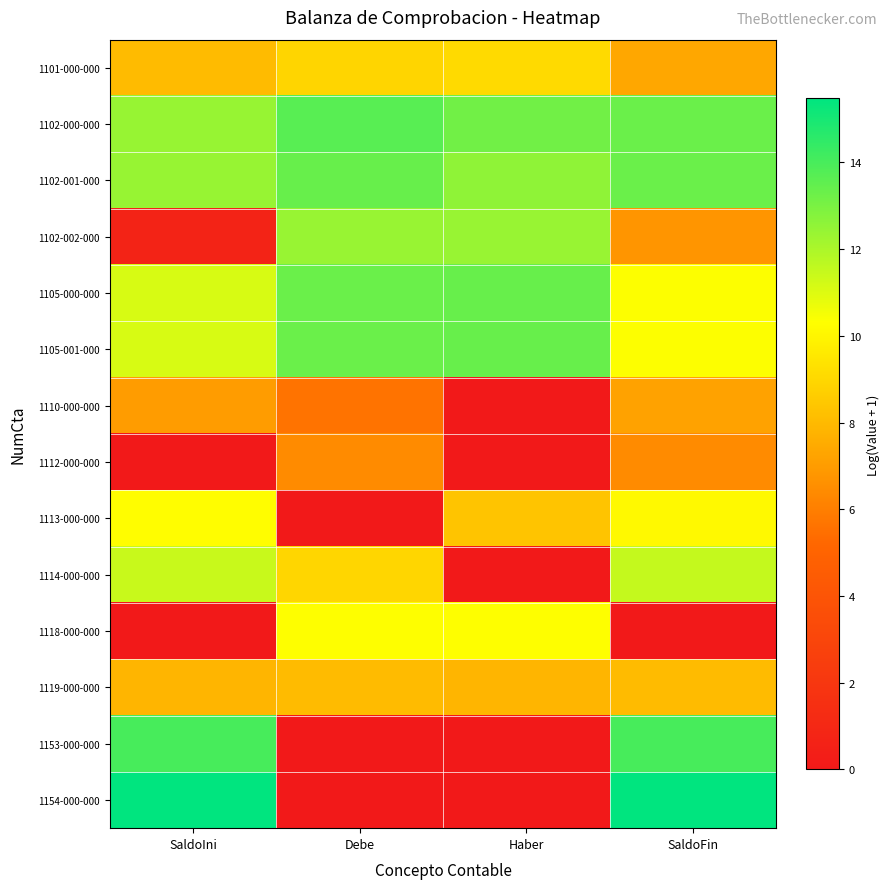

Between Debe and SaldoFin, which is larger?

Debe